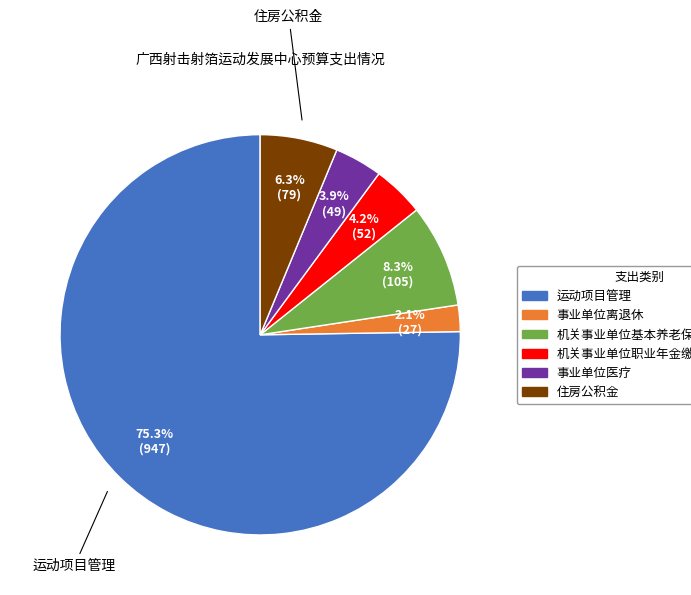

True or false: 事业单位医疗 accounts for 4% of the total.

True